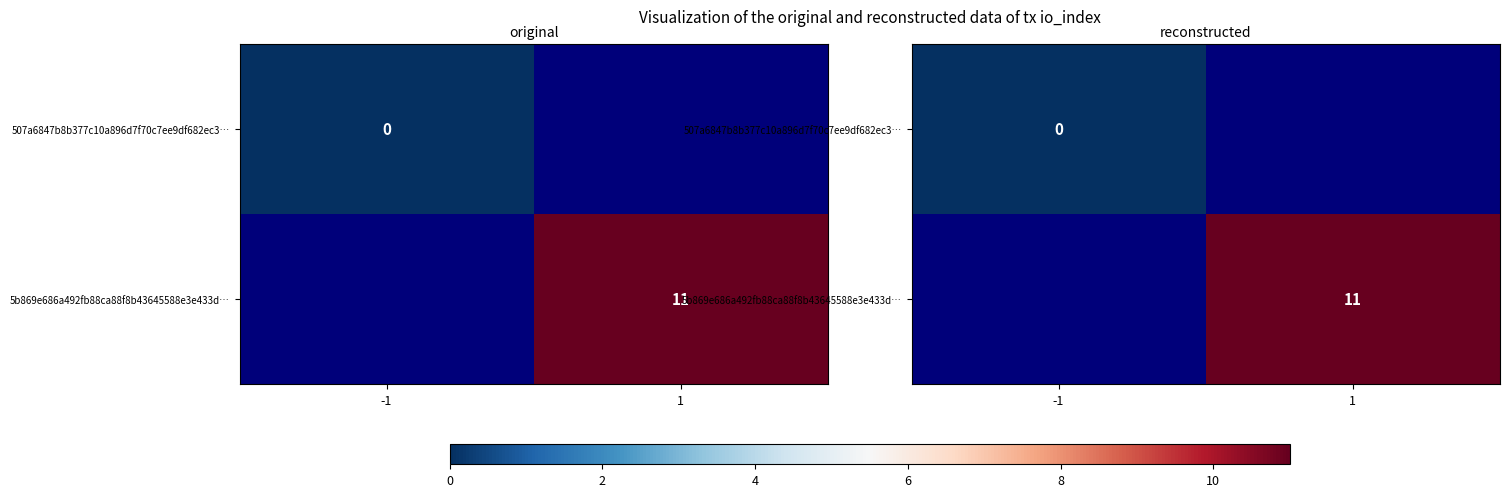

How many positive values does the 5b869e686a492fb88ca88f8b43645588e3e433d… series have?

1